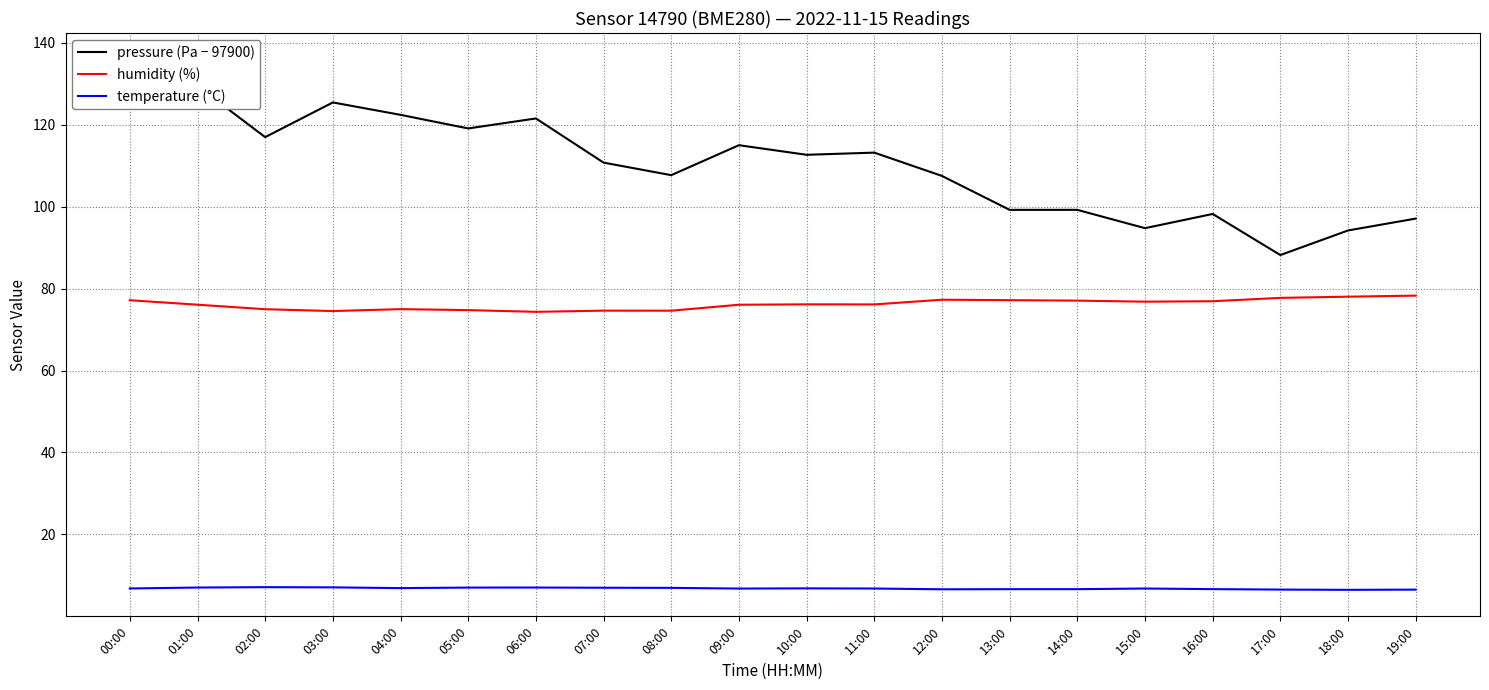

What is the value of the temperature (°C) point at the 2nd from the left?

7.0